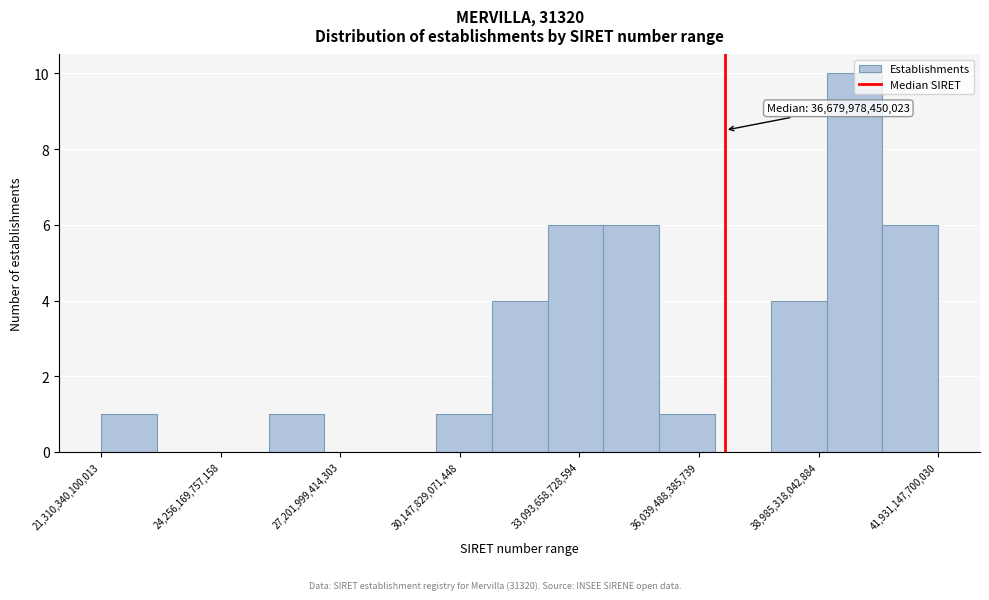

Around what value on the x-axis is the tallest bar? Give the approximate position of its centre, as read against the axis.

40000000000000